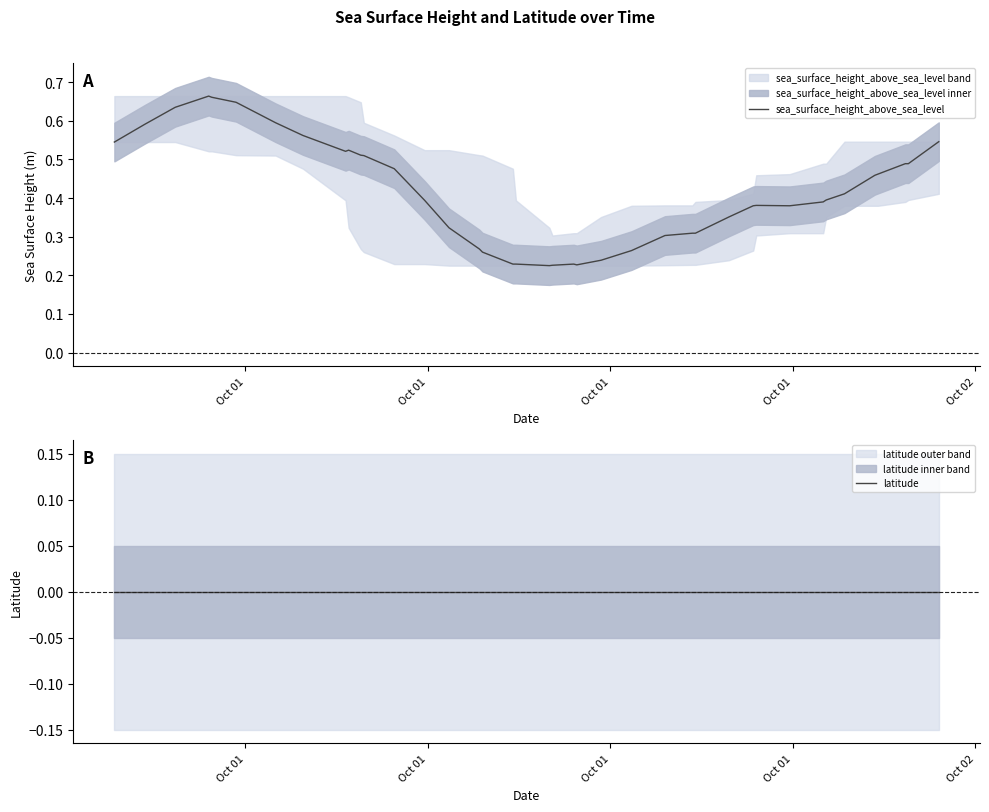

True or false: sea_surface_height_above_sea_level and latitude intersect in this chart.

False